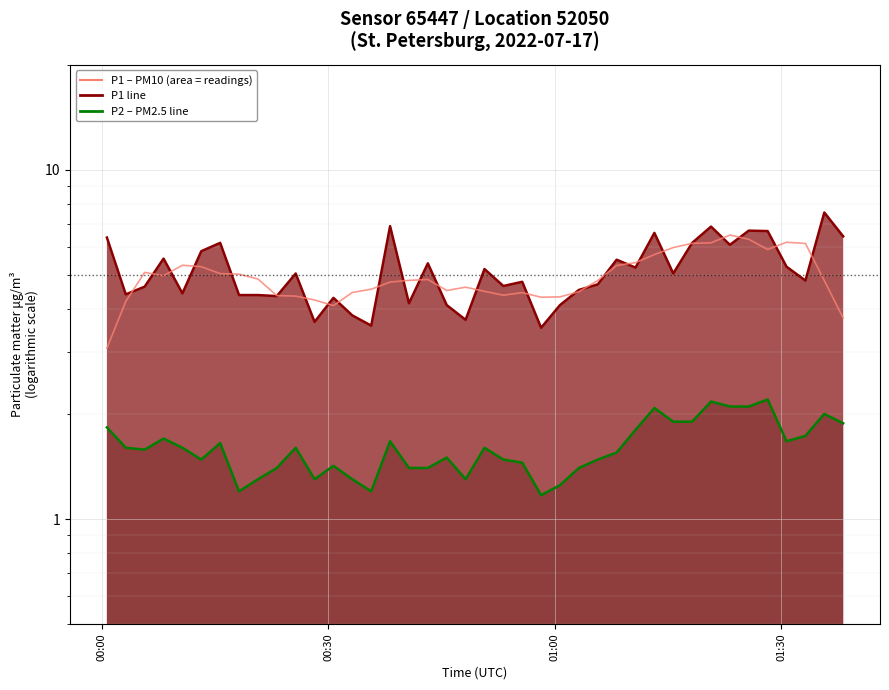

How many data points are less than 4?

2